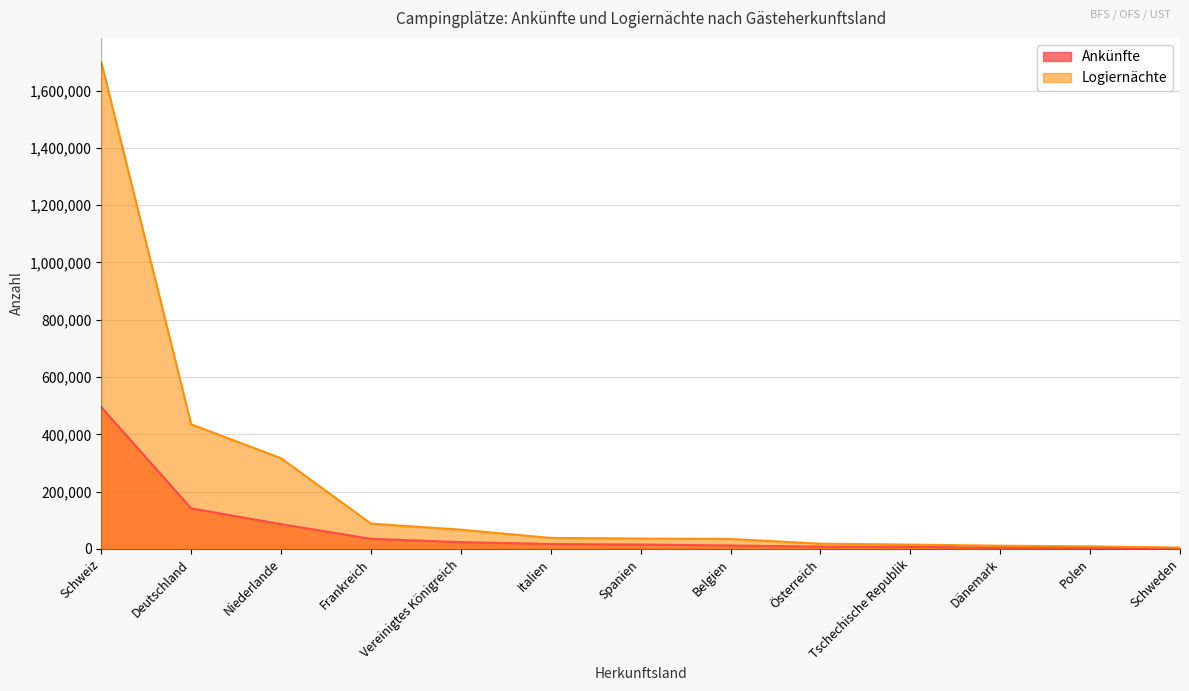

Which series has the largest range (max minus min)?

Logiernächte